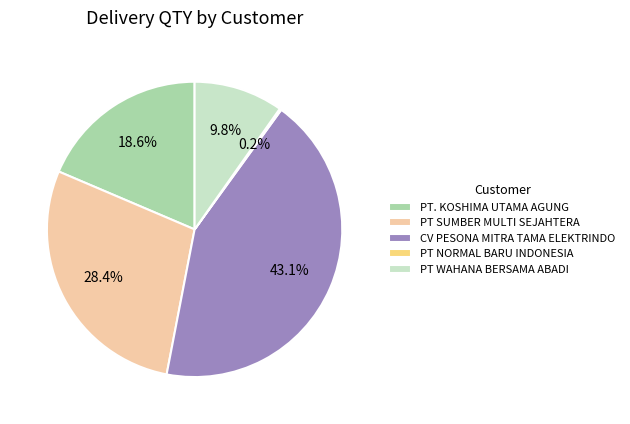

Which category has the biggest portion of the pie?

CV PESONA MITRA TAMA ELEKTRINDO